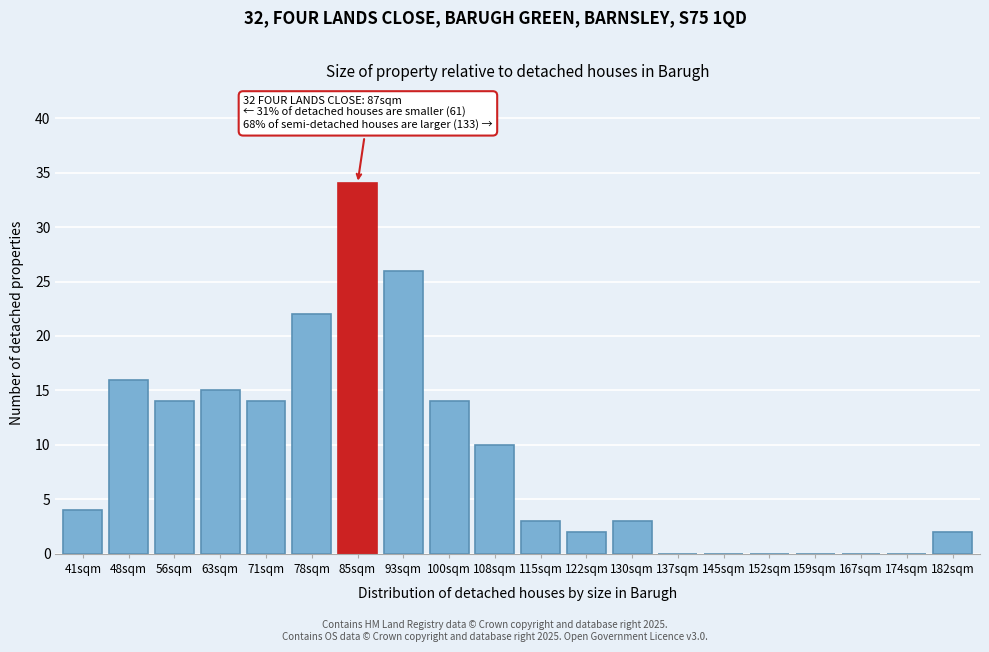

Reading left to right, transcribe all the data shown in this chart.

41sqm=4	48sqm=16	56sqm=14	63sqm=15	71sqm=14	78sqm=22	85sqm=34	93sqm=26	100sqm=14	108sqm=10	115sqm=3	122sqm=2	130sqm=3	137sqm=0	145sqm=0	152sqm=0	159sqm=0	167sqm=0	174sqm=0	182sqm=2